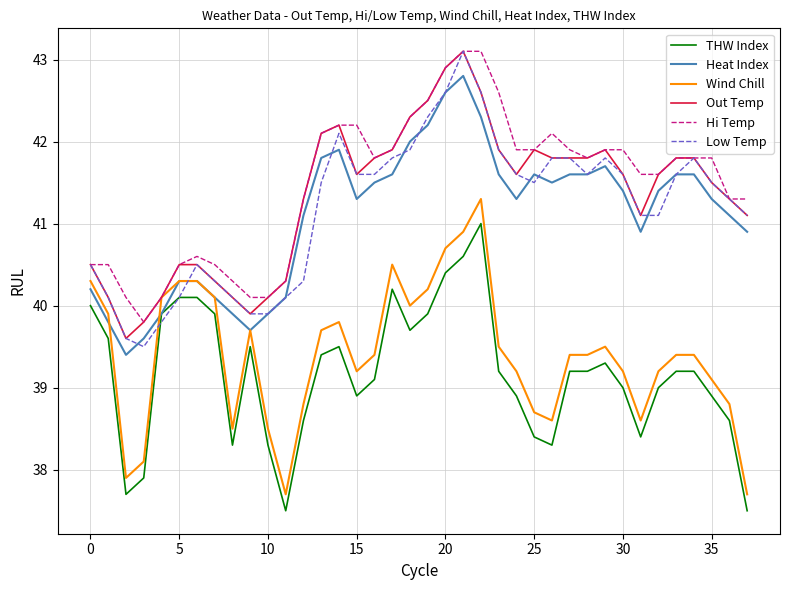

True or false: Hi Temp and Heat Index cross at least once.

False